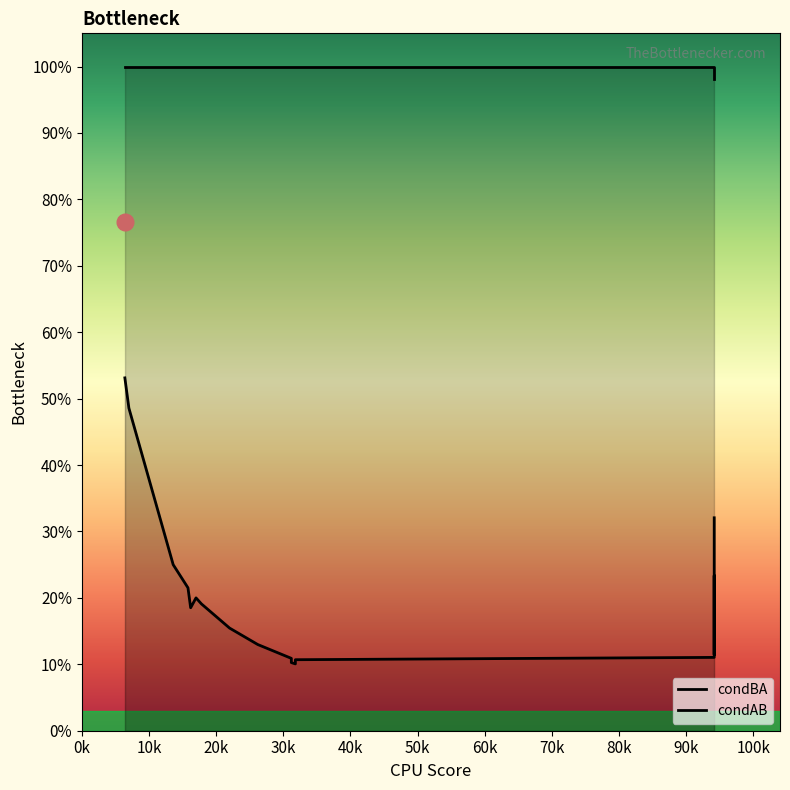

Reading left to right, transcribe all the data shown in this chart.

condBA: 1.0	1.0	1.0	1.0	1.0	1.0	1.0	1.0	1.0	1.0	1.0	1.0	1.0	1.0	1.0	1.0	1.0	1.0	1.0	1.0
condAB: 0.5	0.5	0.2	0.2	0.2	0.2	0.2	0.2	0.1	0.1	0.1	0.1	0.1	0.1	0.2	0.2	0.2	0.1	0.1	0.3